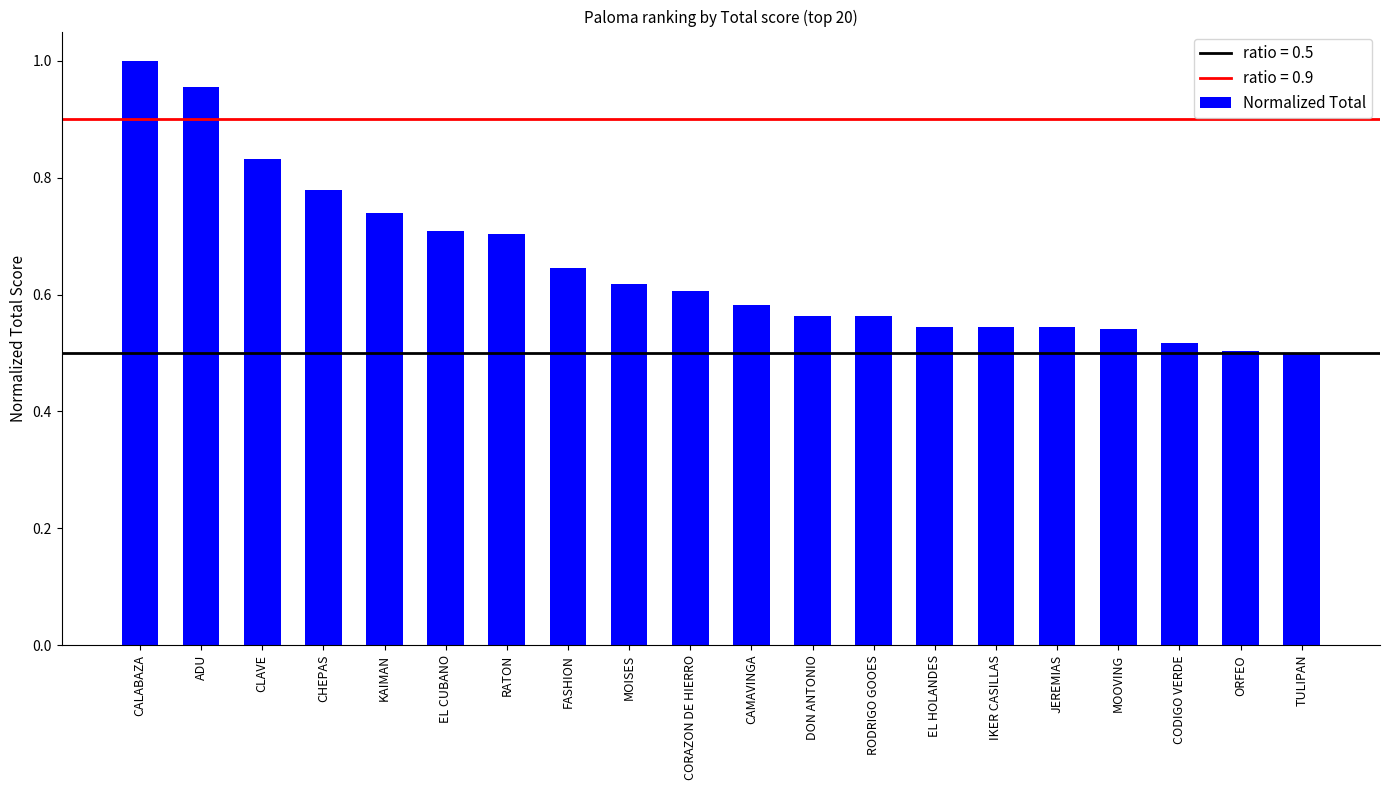

What is the label of the 14th bar from the left?

EL HOLANDES